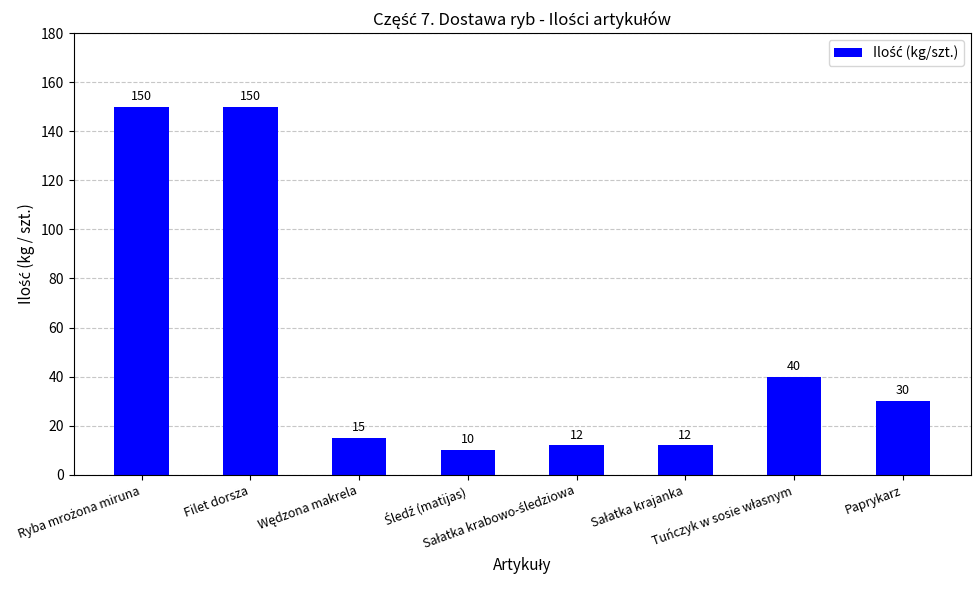

What is the minimum value shown in the chart?

10